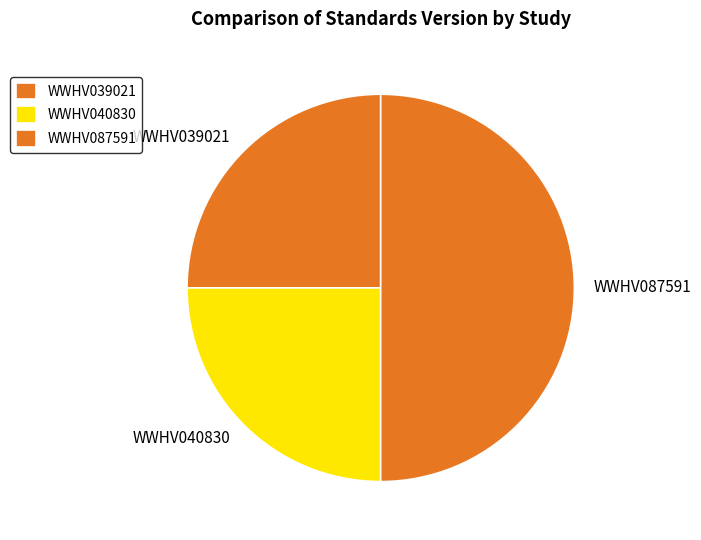

Is it true that WWHV039021 is 31% of the pie?

False